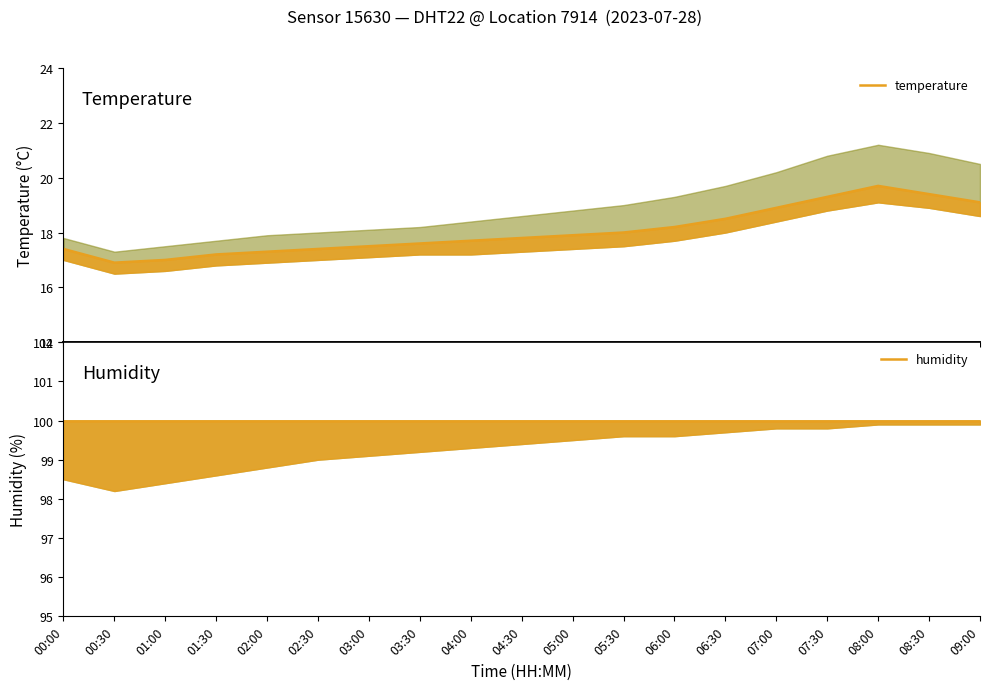

How many lines are shown in the chart?

2